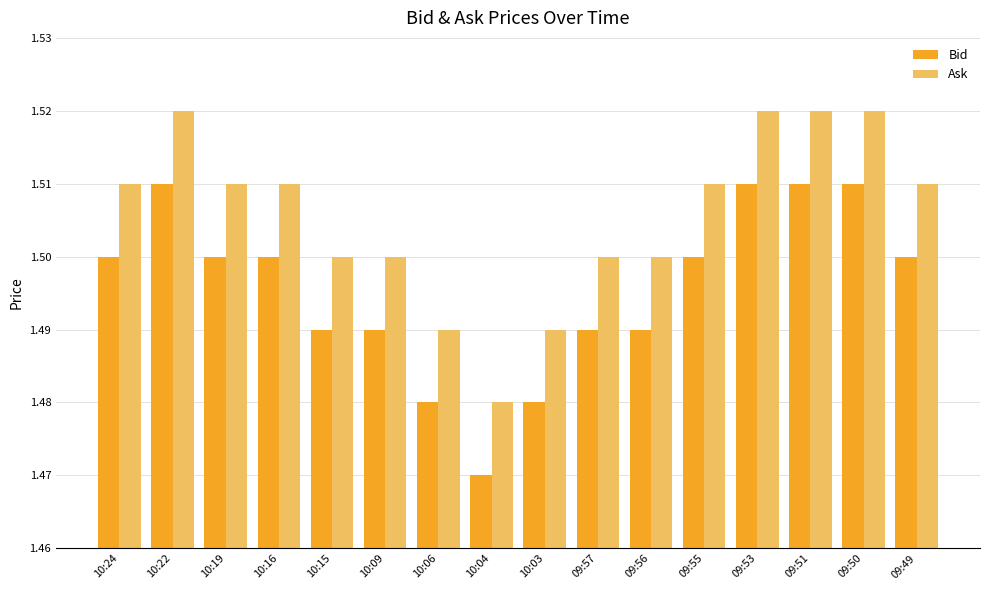

List the series in order of their overall mean, highest first.

Ask, Bid